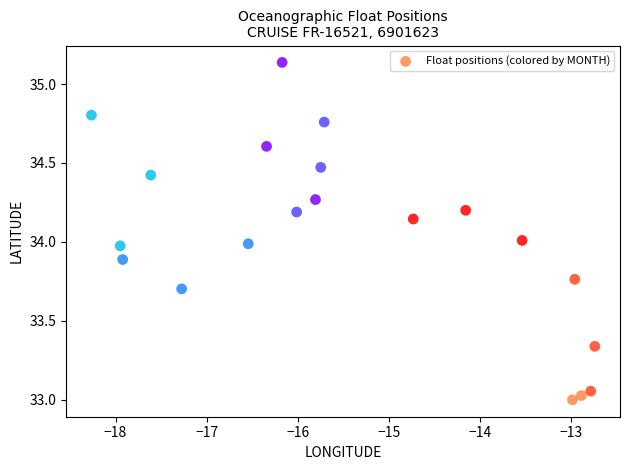

What is the range of X values (max minus min)?

5.5